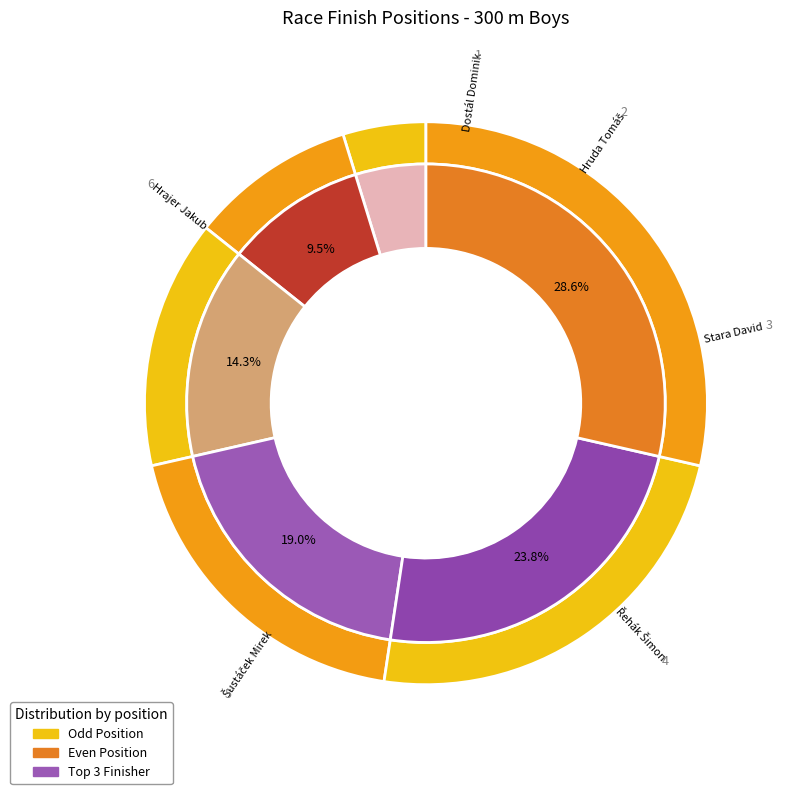

To the nearest percent, what is the difference between the largest and smallest slice percentages?

24%